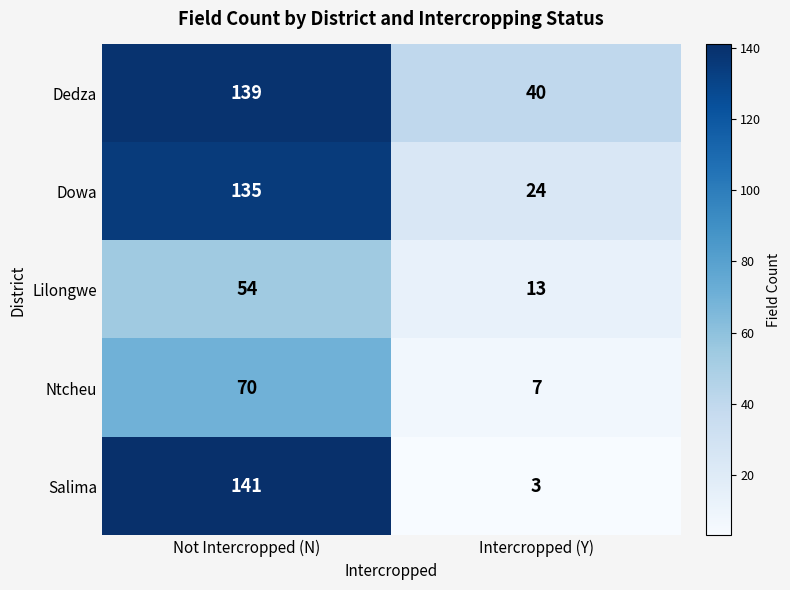

Which series changed the most between Not Intercropped (N) and Intercropped (Y)?

Salima